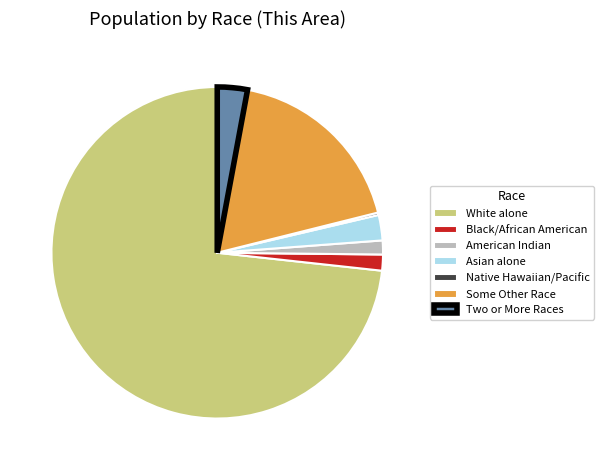

Which slice represents more than half of the pie?

White alone